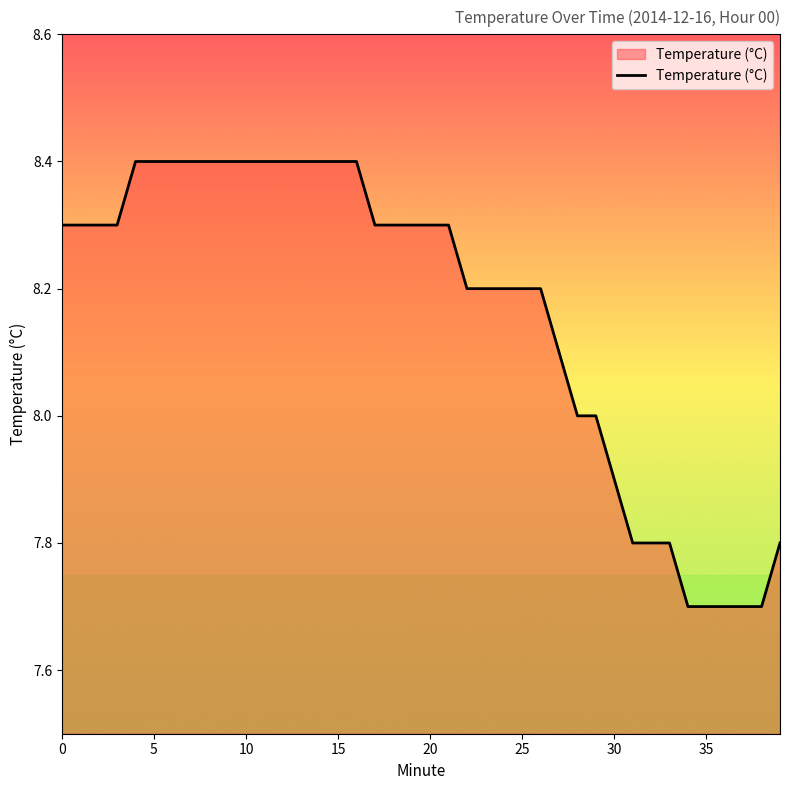

What is the smallest value displayed?

7.7